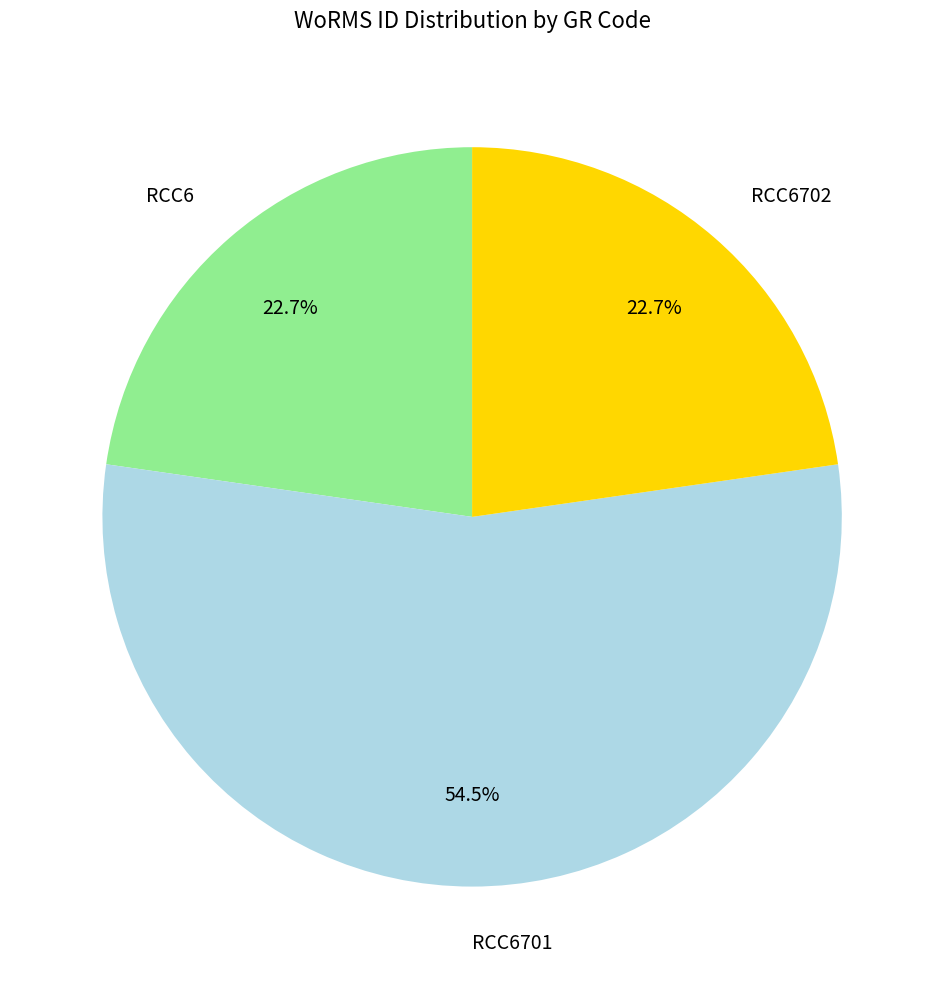

Is there a majority slice in this chart?

Yes